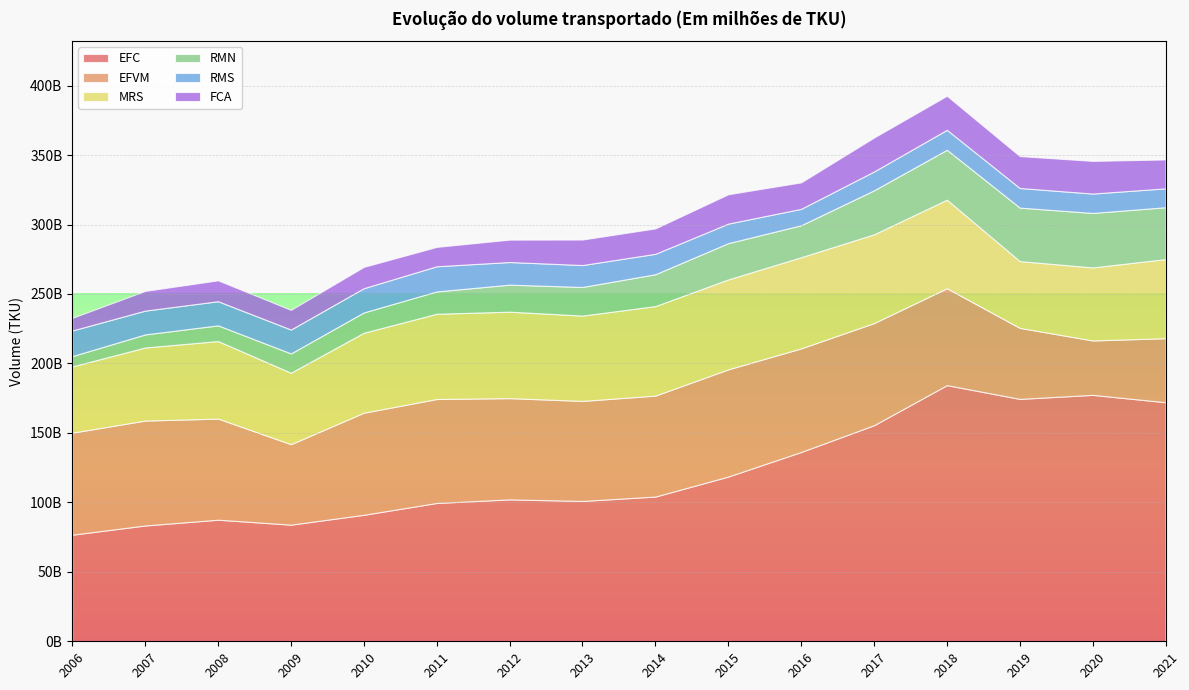

Reading left to right, transcribe all the data shown in this chart.

EFC: 76724434524	83367017838	87515926944	83948304230	91051651064	99566943519	102157360107	101010500150	104177266706	118583600192	136268213635	155537535773	184375642877	174485955732	177376810365	172084973708
EFVM: 73439941155	75508482772	72779862762	57927693244	73480557535	74830478975	72866080644	72009164388	72669594787	77156920376	74558839550	73517851514	69751879648	51105651805	39170195719	46085893325
MRS: 47676469201	52614782301	55821880167	51444108646	57572346308	61360642317	62241499163	61427409311	64433533846	64754142045	65645671278	63909017271	63764601243	48088214359	52576434989	56950112205
RMN: 7446149877	9393522609	11296926639	13886811259	14618305916	16073366471	19450932279	20594069333	22948406067	26110073358	22997635090	31662704399	35919208072	38495569857	39208917687	37333463535
RMS: 18422800560	17147478154	17378341458	17195534469	17473578913	18121387639	16297213859	15789282104	14692355517	14058082467	11831400448	13555779898	14358390578	14124563395	13962432929	13576139705
FCA: 9111879554	14202018646	15039847786	14187303487	15315036845	13945640409	16112942787	18362716007	18298873054	21121228598	19045128409	24429917781	24527982897	22969424204	23512290613	20812469875